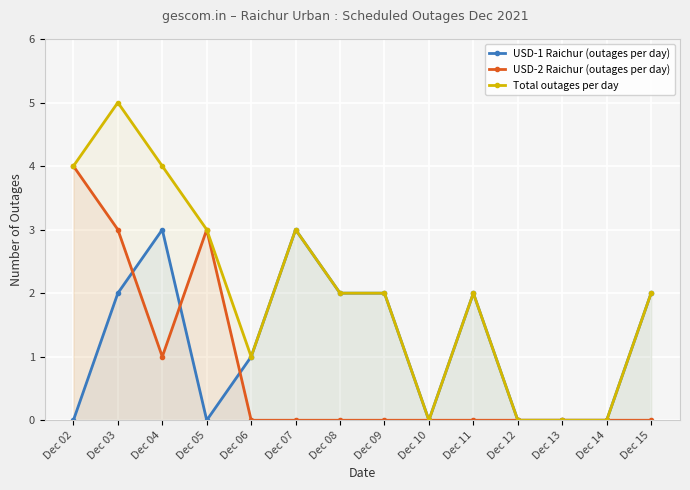

Read the USD-2 Raichur (outages per day) value at Dec 05.

3